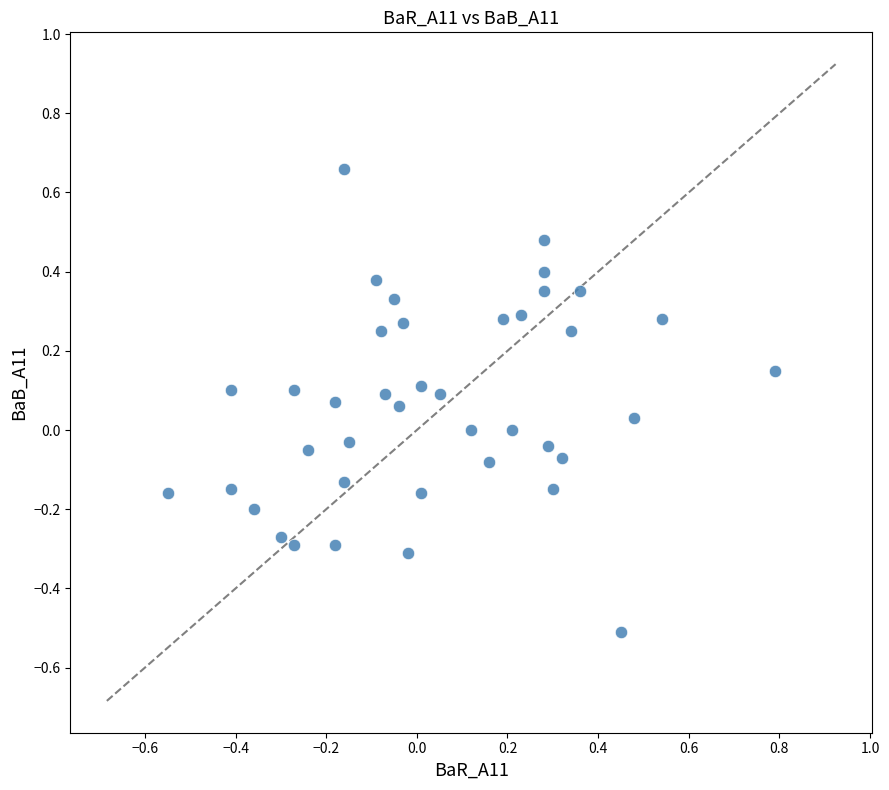

What is the range of X values (max minus min)?

1.3